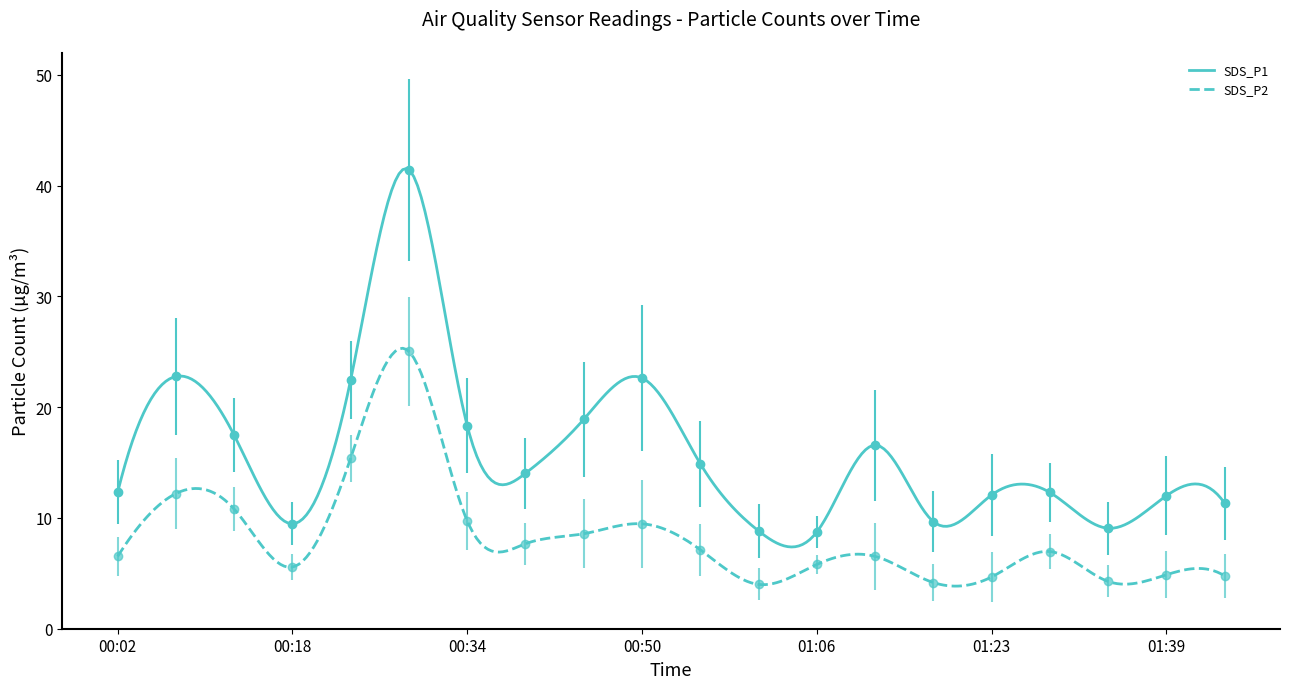

What position from the left is 01:45?

20